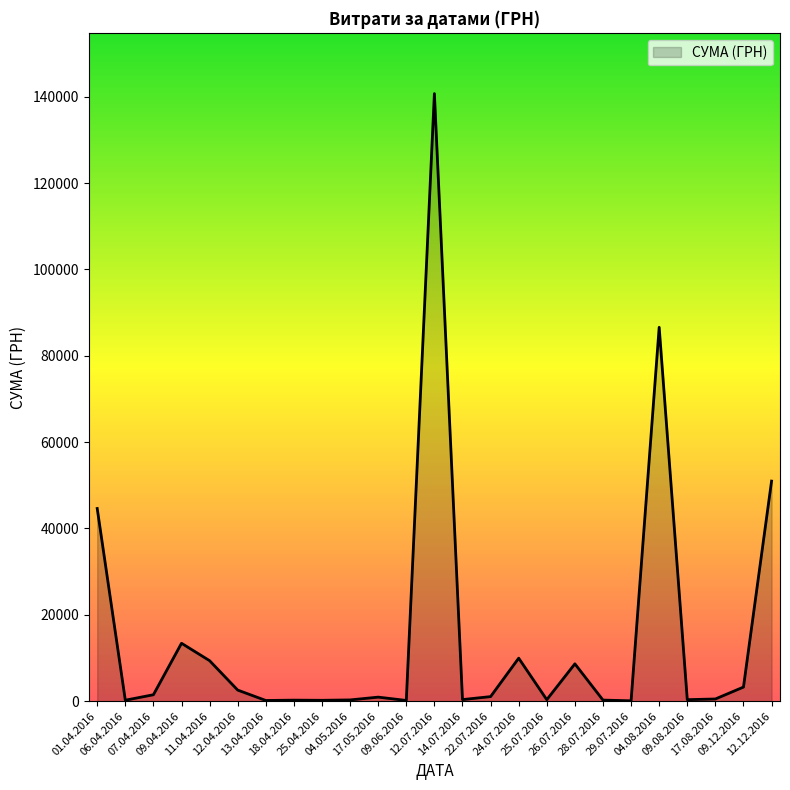

What is the greatest value displayed?

140706.2